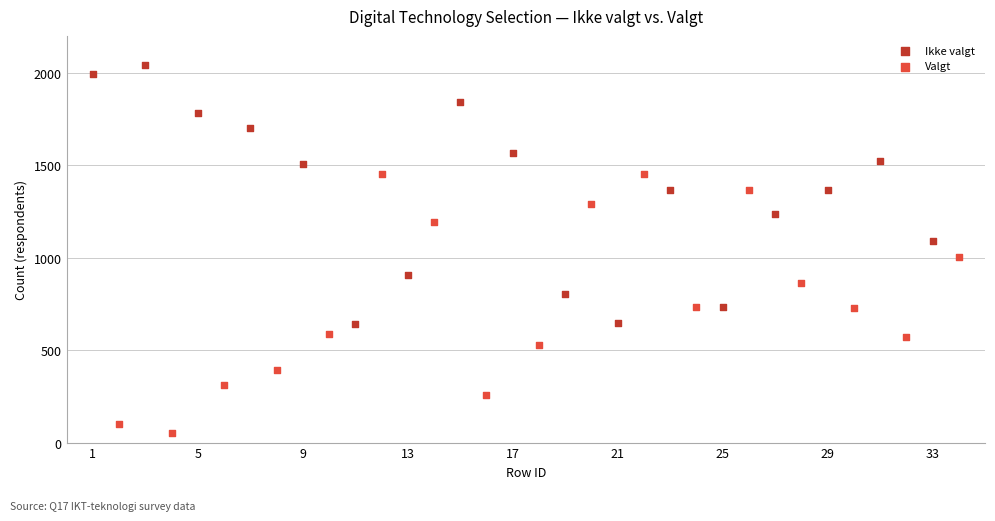

Which series reaches the maximum Y coordinate?

Ikke valgt